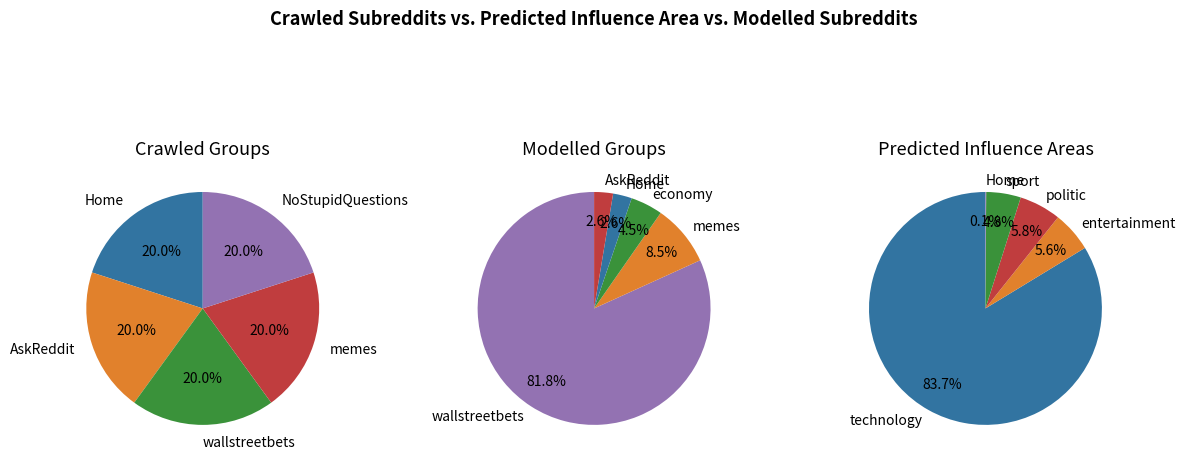

Is 1 the majority of the pie?

No